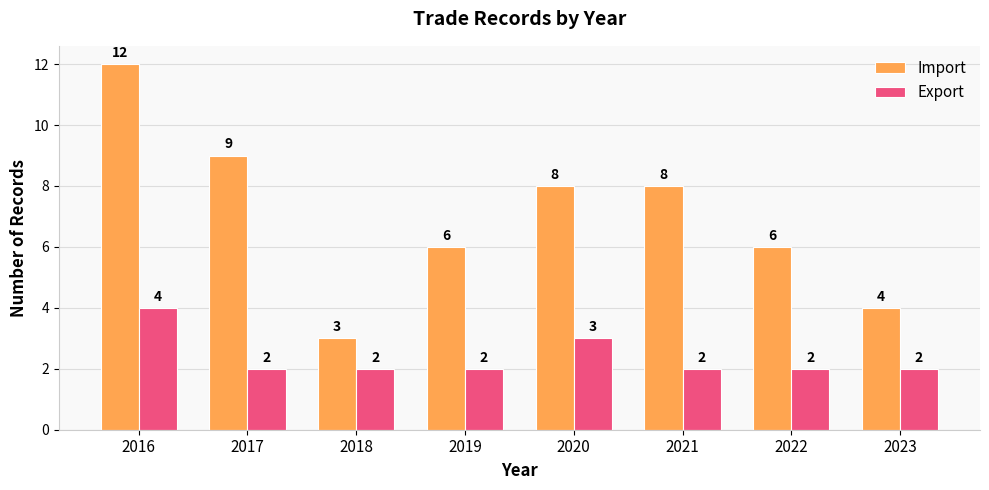

The value of Import at 2023 is 2. True or false?

False